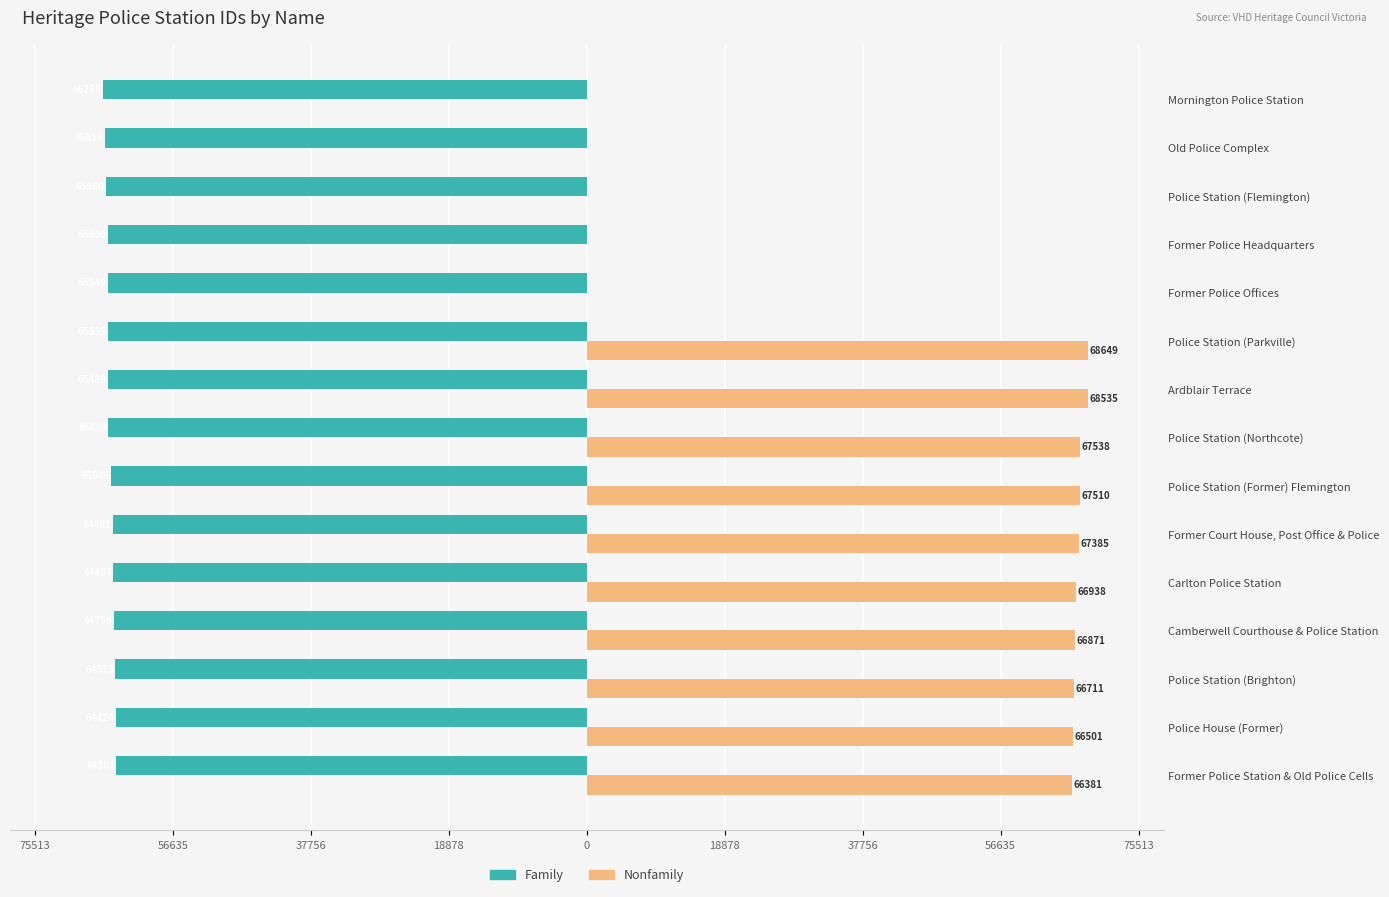

How many bars are there in total?

30